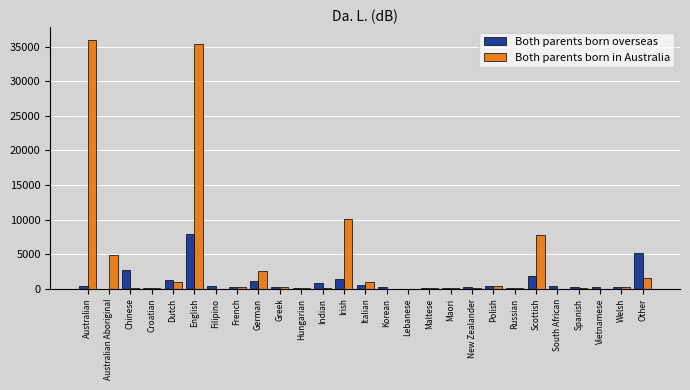

Is the value of Both parents born in Australia at Italian greater than the value of Both parents born overseas at Croatian?

Yes